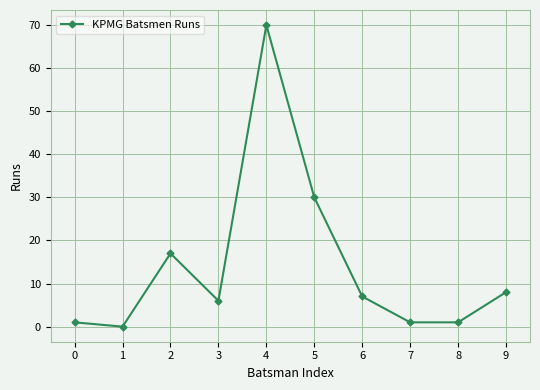

How many lines are shown in the chart?

1